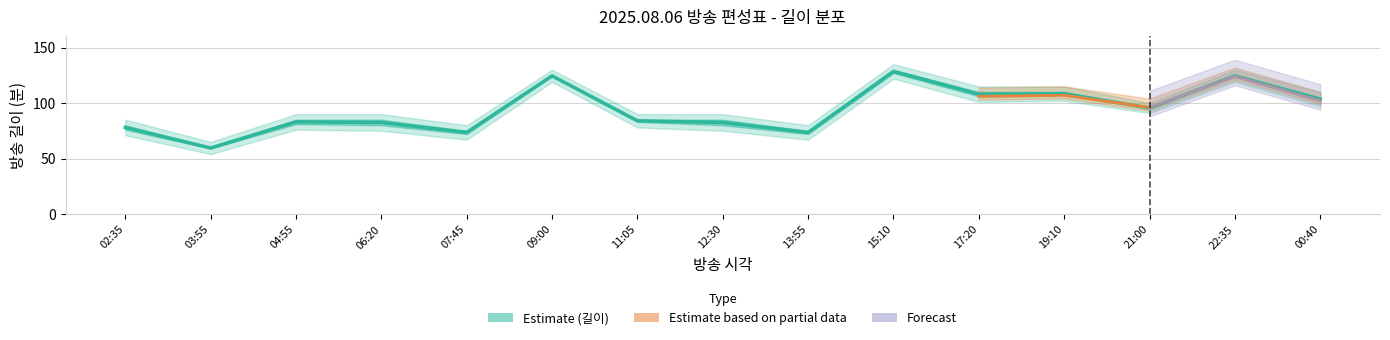

Rank the categories by 길이 value from highest to lowest.

15:10, 09:00, 22:35, 17:20, 19:10, 00:40, 21:00, 04:55, 06:20, 11:05, 12:30, 02:35, 07:45, 13:55, 03:55